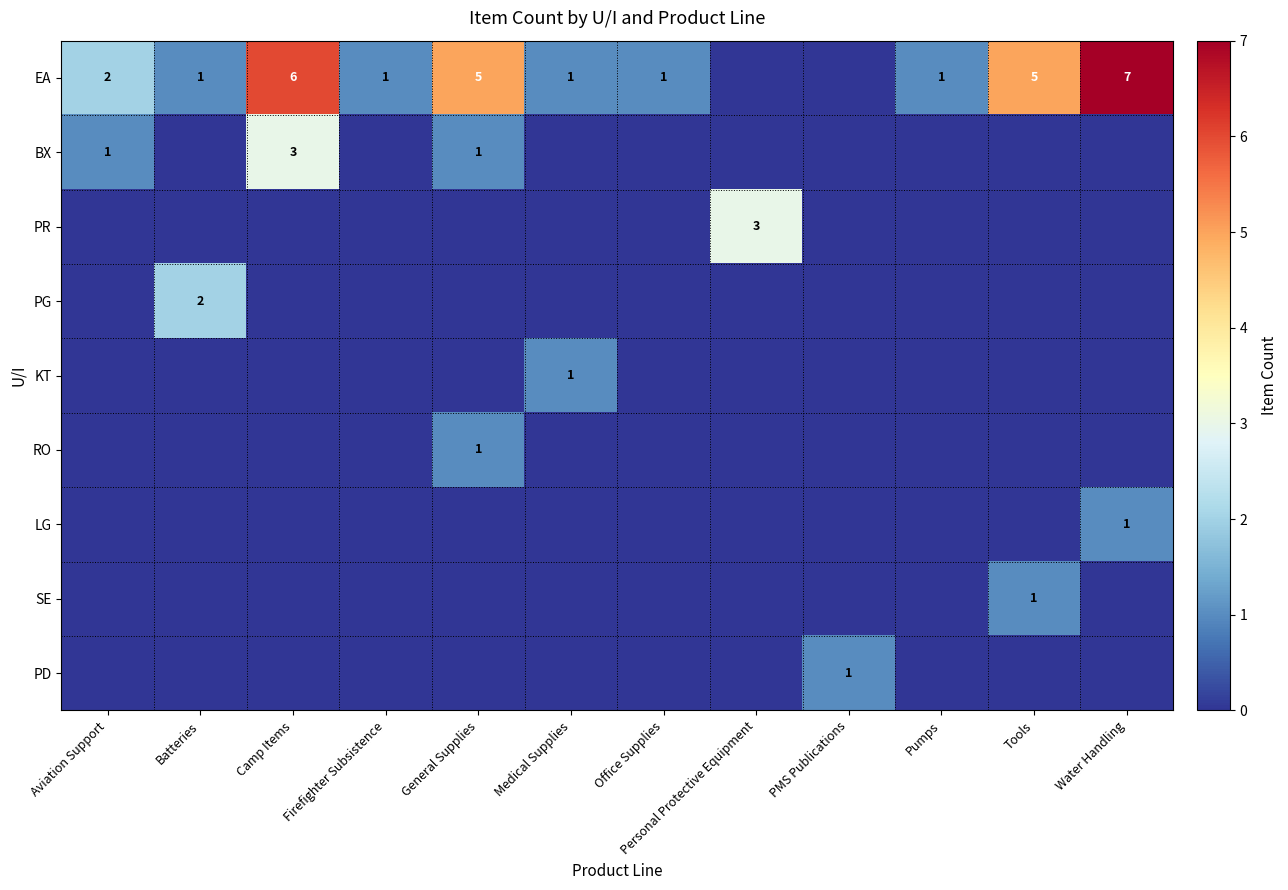

How many distinct data groups are displayed?

9